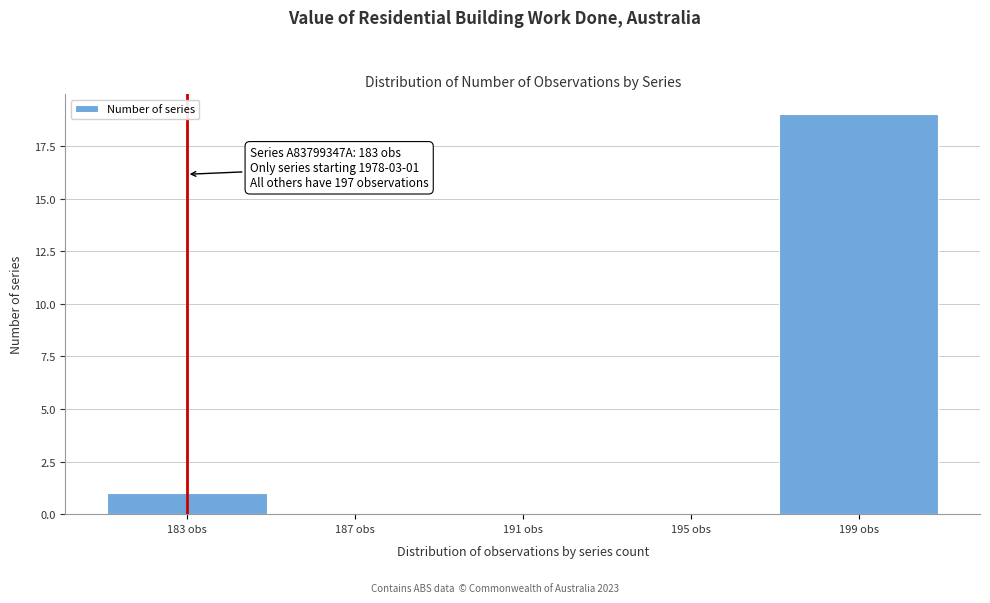

Which range on the x-axis has the tallest bar?

197 to 201